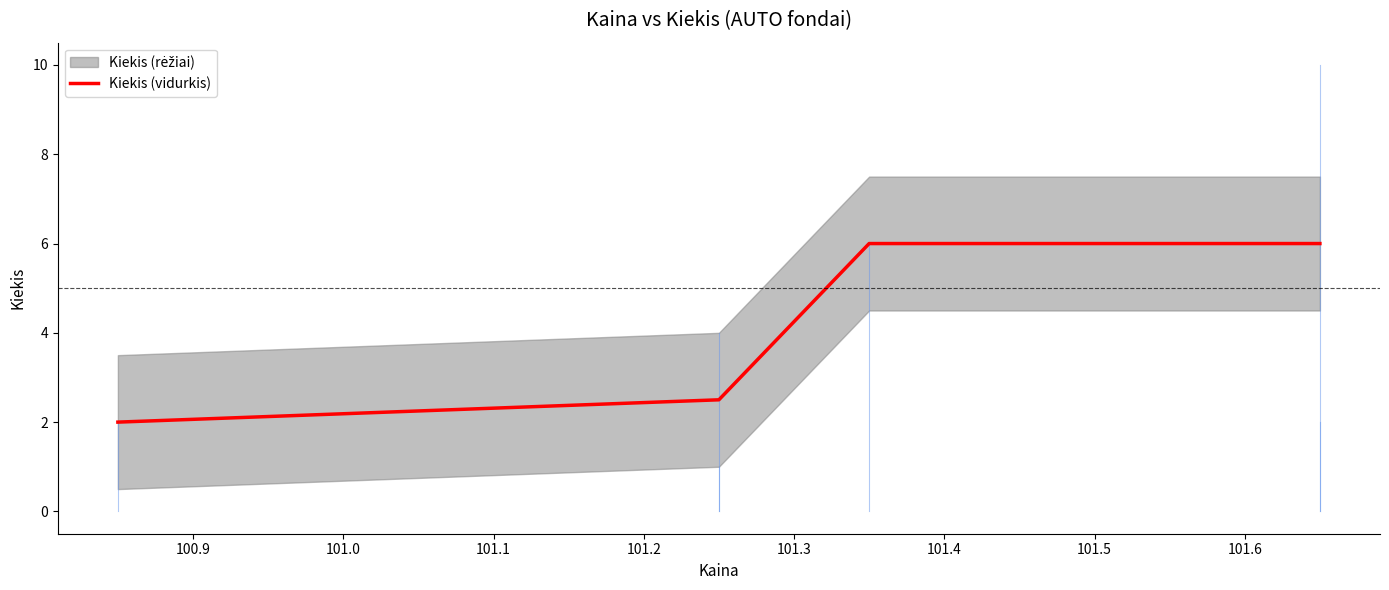

True or false: Kiekis (vidurkis) has more than 1 interior local peaks.

False